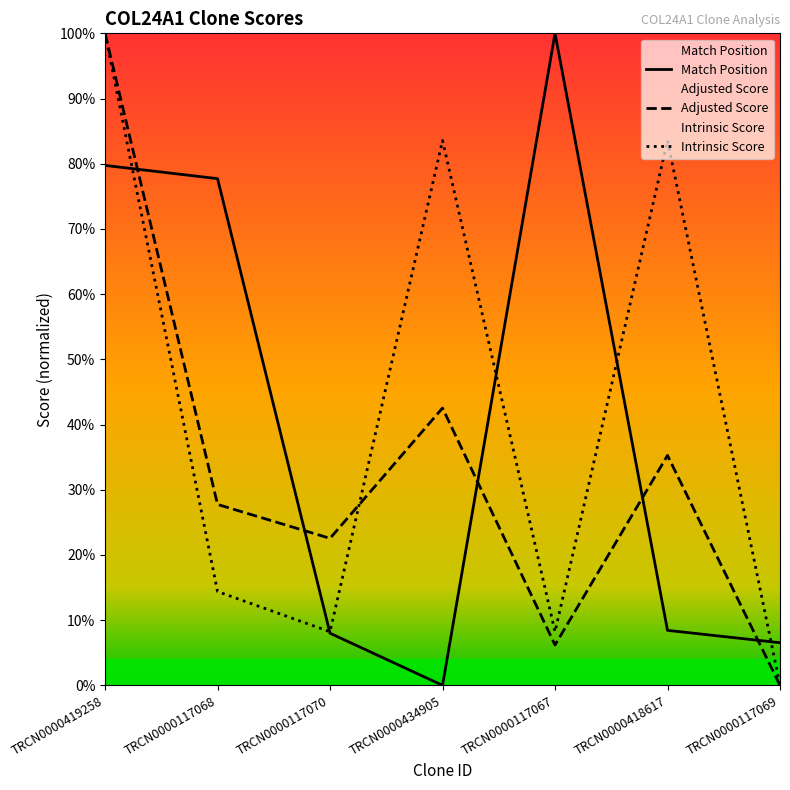

In Match Position, how many points are higher than both neighbors (excluding endpoints)?

1